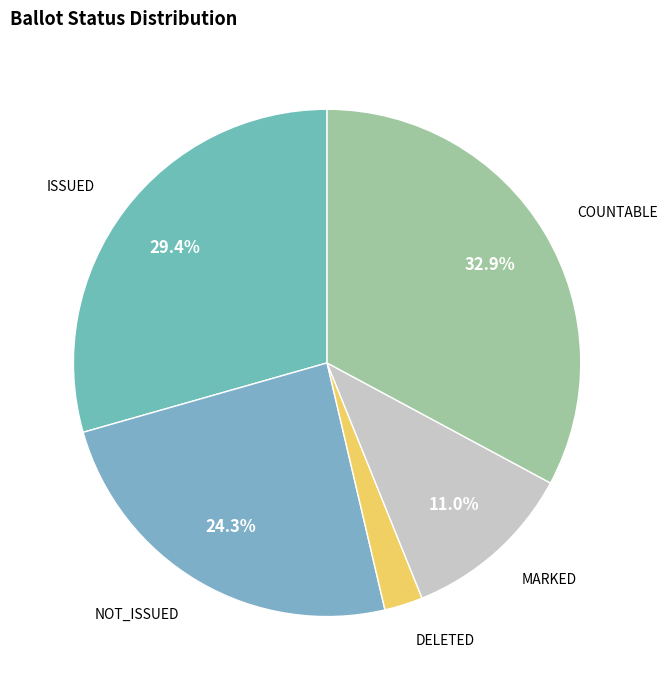

To the nearest percent, what is the combined percentage of DELETED and COUNTABLE?

35%